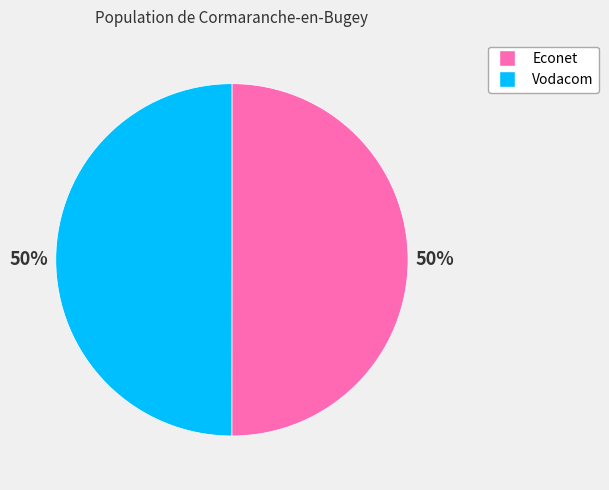

Do Econet and Vodacom together represent more than half of the pie?

Yes